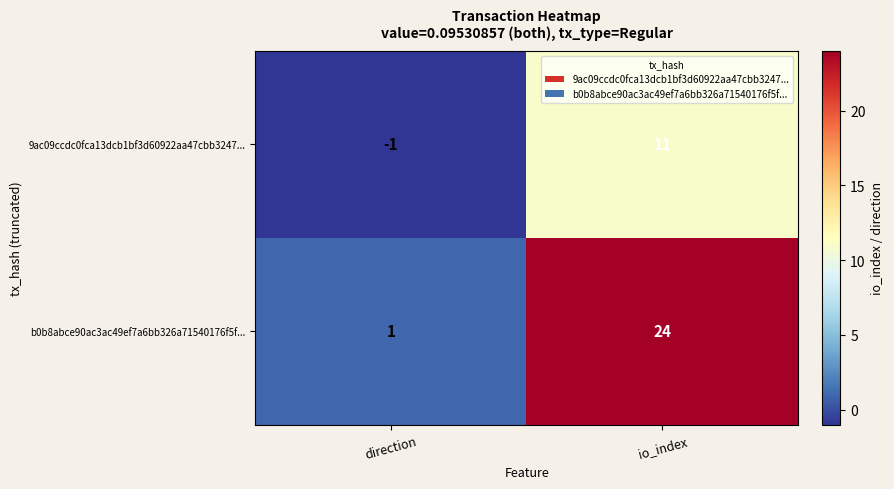

What is the difference between the maximum and minimum values in the 9ac09ccdc0fca13dcb1bf3d60922aa47cbb3247... series?

12